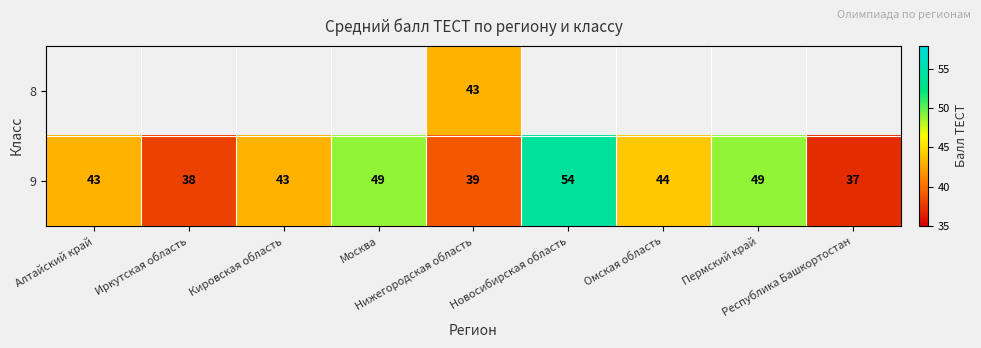

Between Алтайский край and Новосибирская область, which is larger?

Новосибирская область